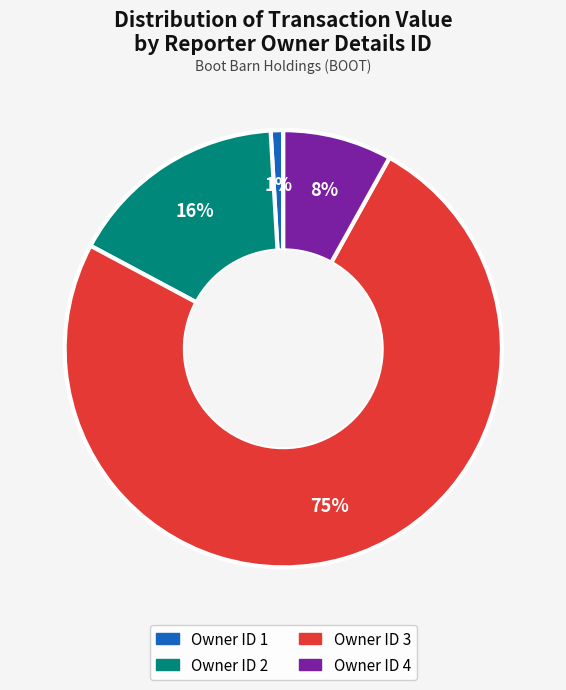

Which slice is the smallest?

Owner ID 1